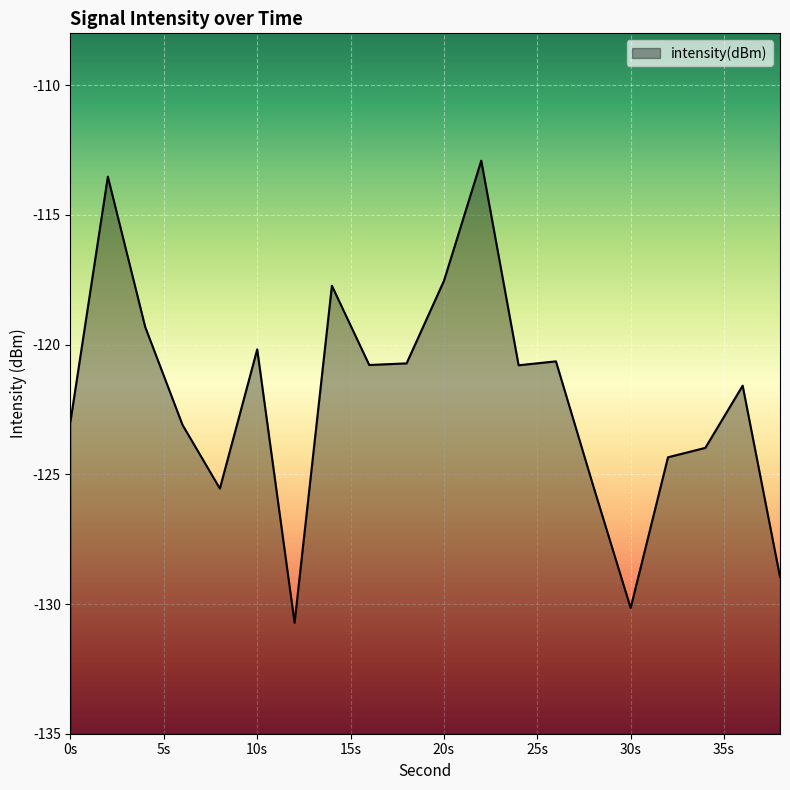

What is the difference between the maximum and minimum values?

17.8